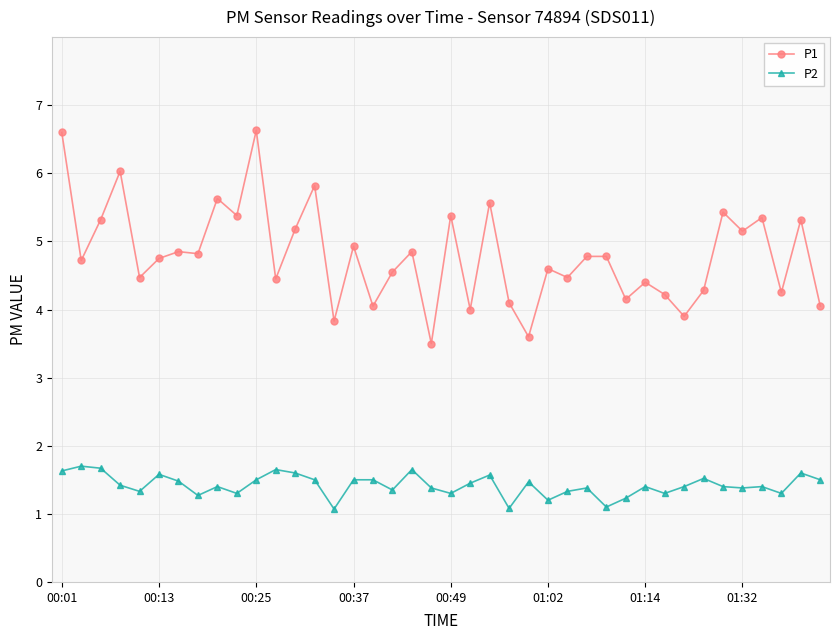

Rank the series by their average value, from lowest to highest.

P2, P1